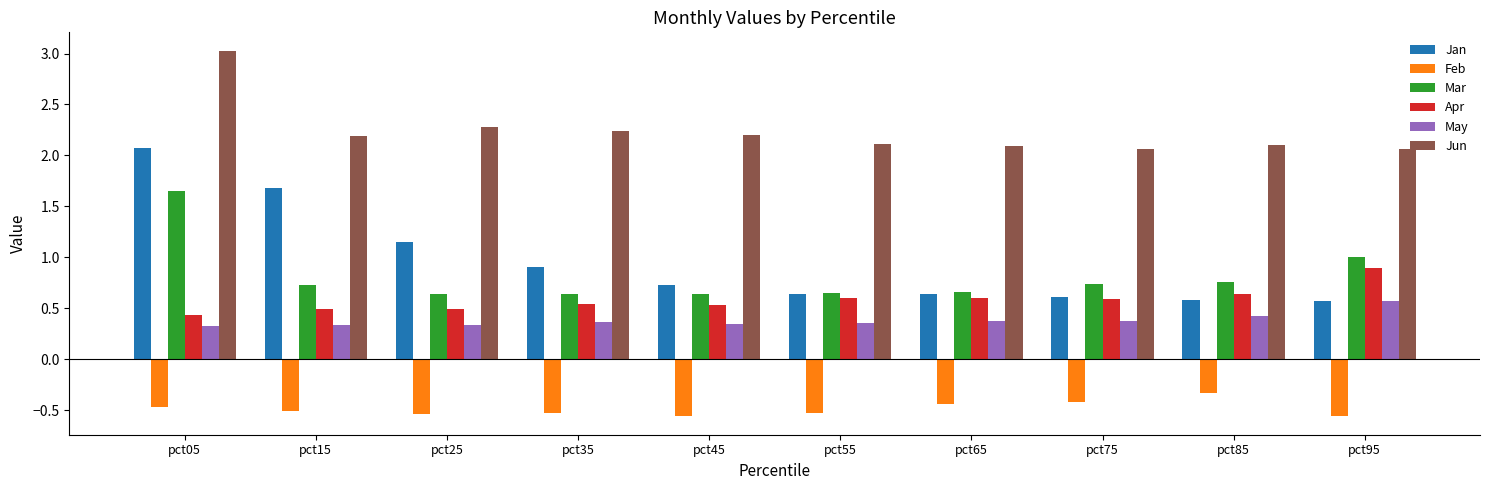

The value of Feb at pct15 is -0.2. True or false?

False